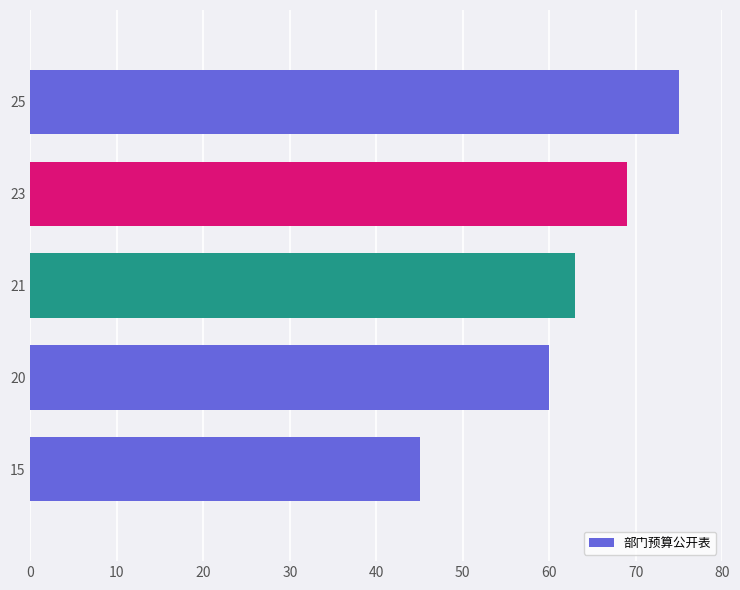

What is the average value?

62